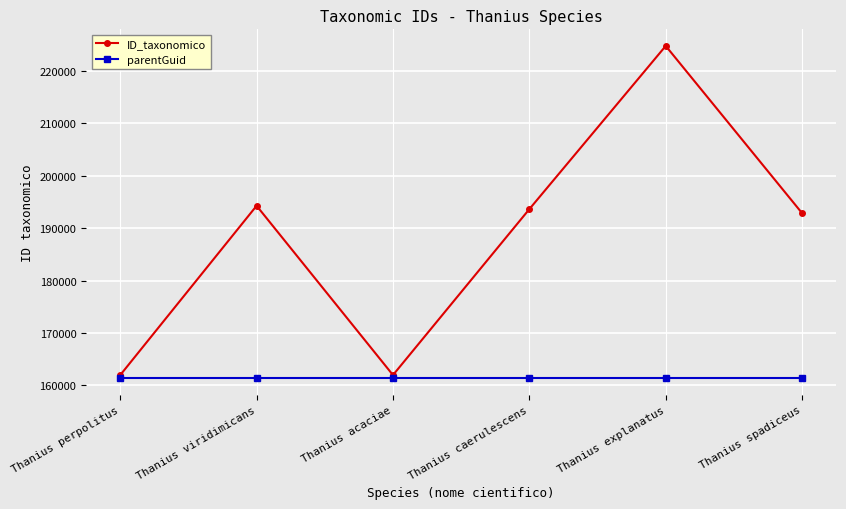

Which label corresponds to the largest value in the chart?

Thanius explanatus